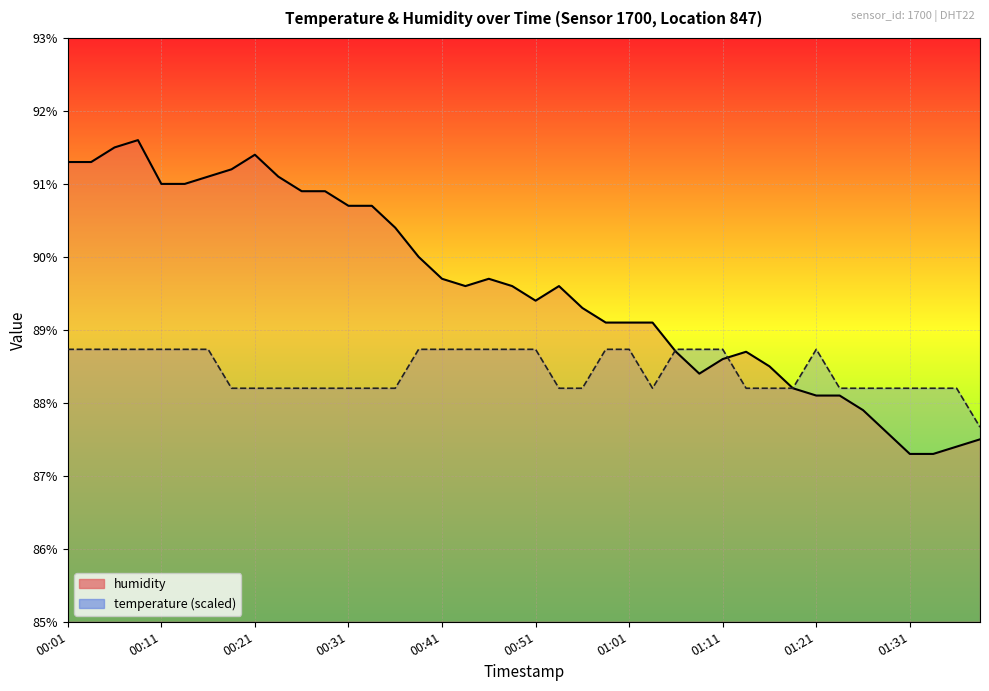

Rank the series by their average value, from lowest to highest.

temperature, humidity